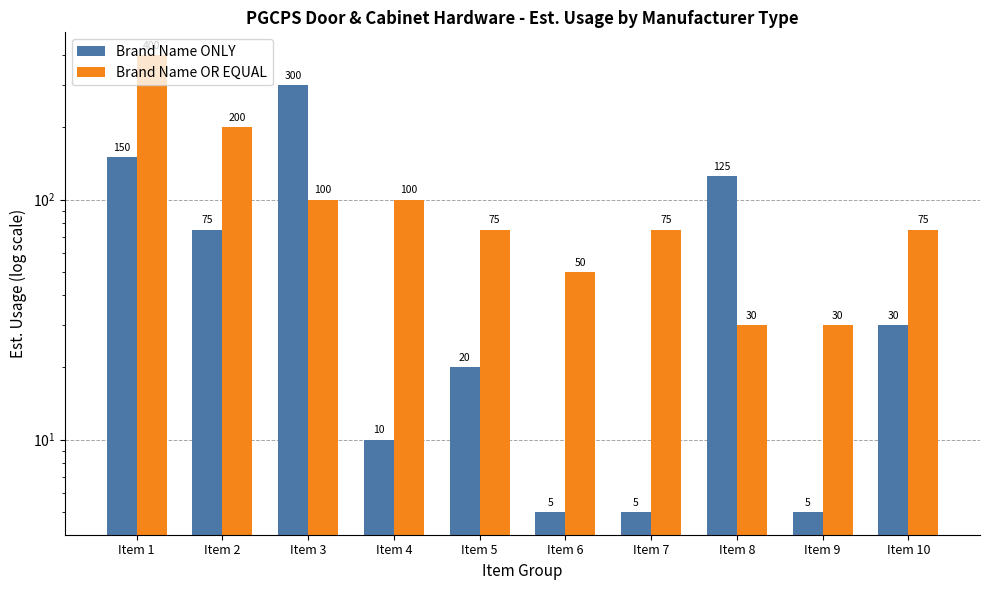

Reading left to right, extract all data points from this chart.

Brand Name ONLY: Item 1=150	Item 2=75	Item 3=300	Item 4=10	Item 5=20	Item 6=5	Item 7=5	Item 8=125	Item 9=5	Item 10=30
Brand Name OR EQUAL: Item 1=400	Item 2=200	Item 3=100	Item 4=100	Item 5=75	Item 6=50	Item 7=75	Item 8=30	Item 9=30	Item 10=75